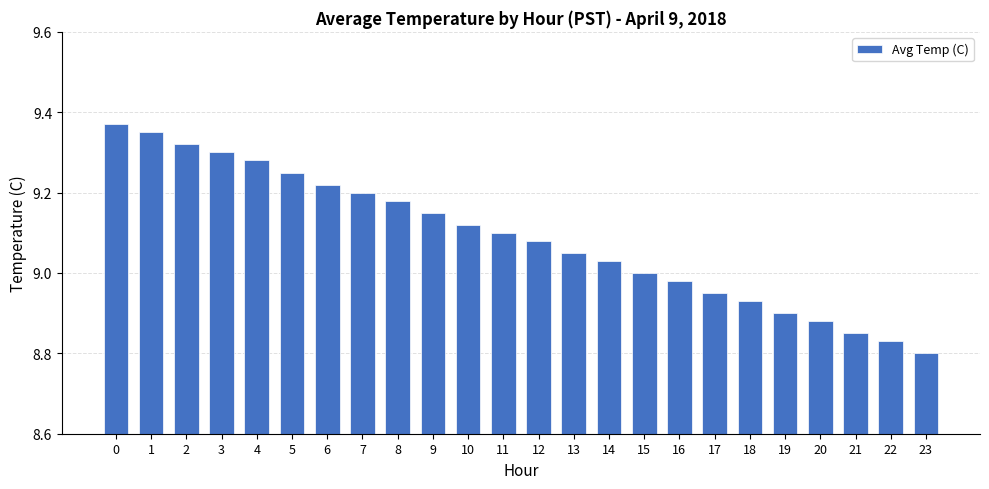

Which has a higher value, 18 or 10?

10